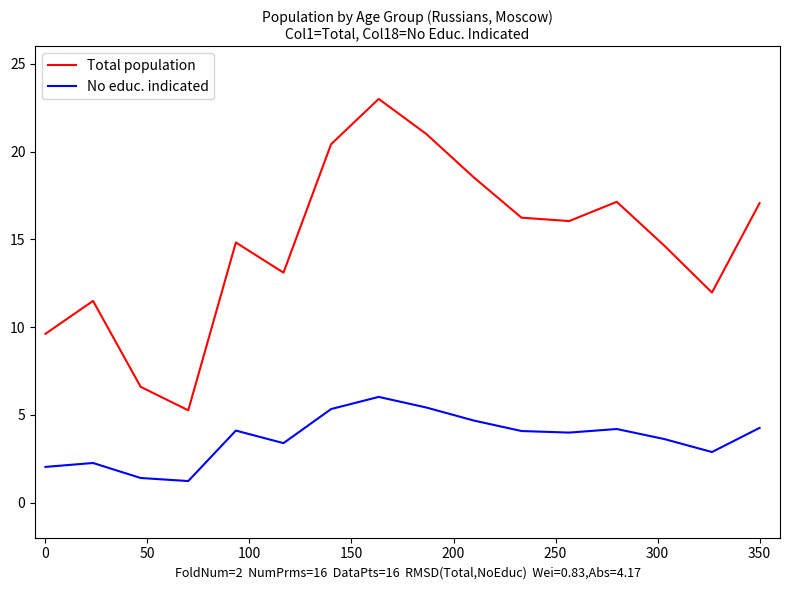

Which series has the largest total across all categories?

Total population